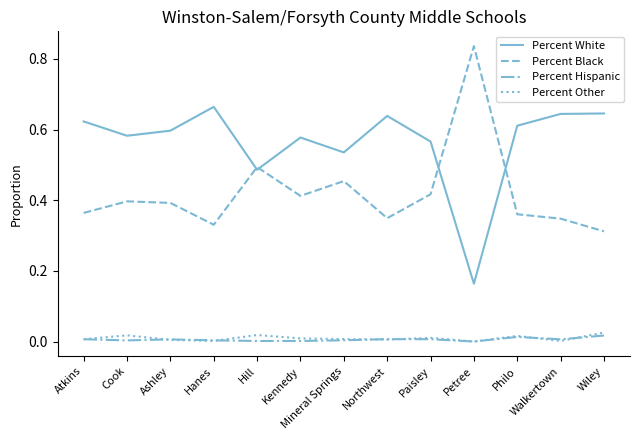

Is it true that Percent Black equals 0.6 at Paisley?

False